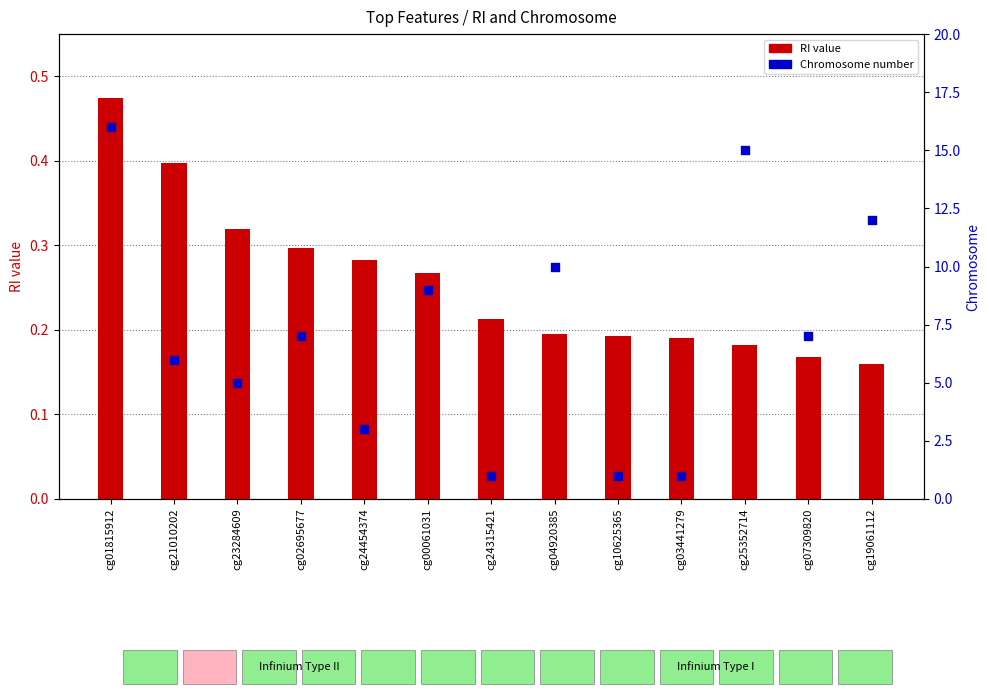

At which category is the sum across all series the highest?

cg01815912